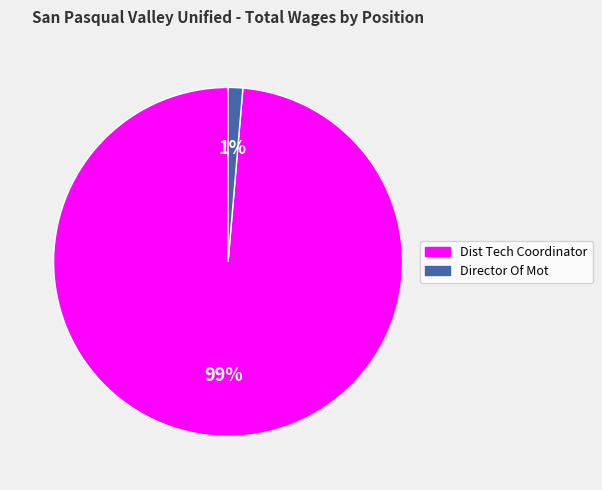

Is the sum of Dist Tech Coordinator and Director Of Mot greater than half?

Yes